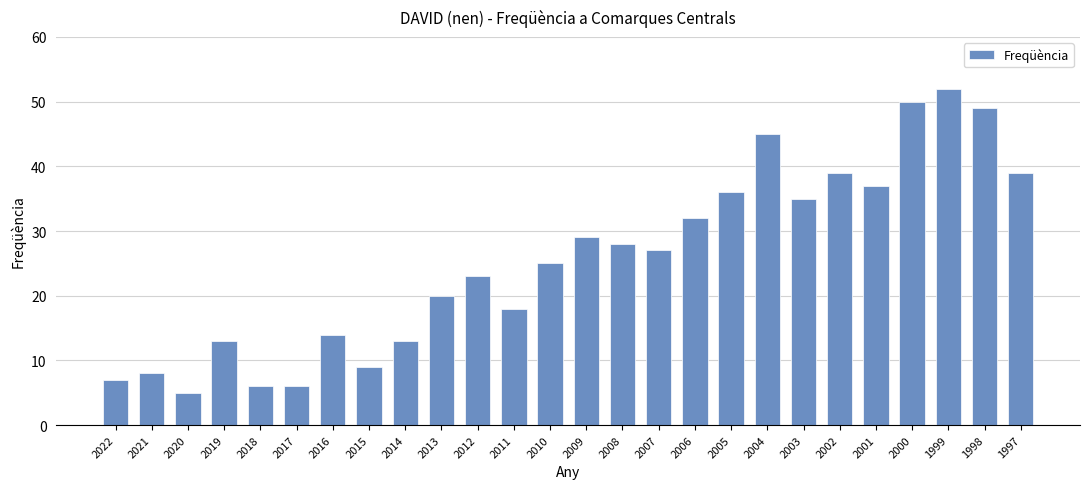

What is the change in value from 2008 to 2001?

+9